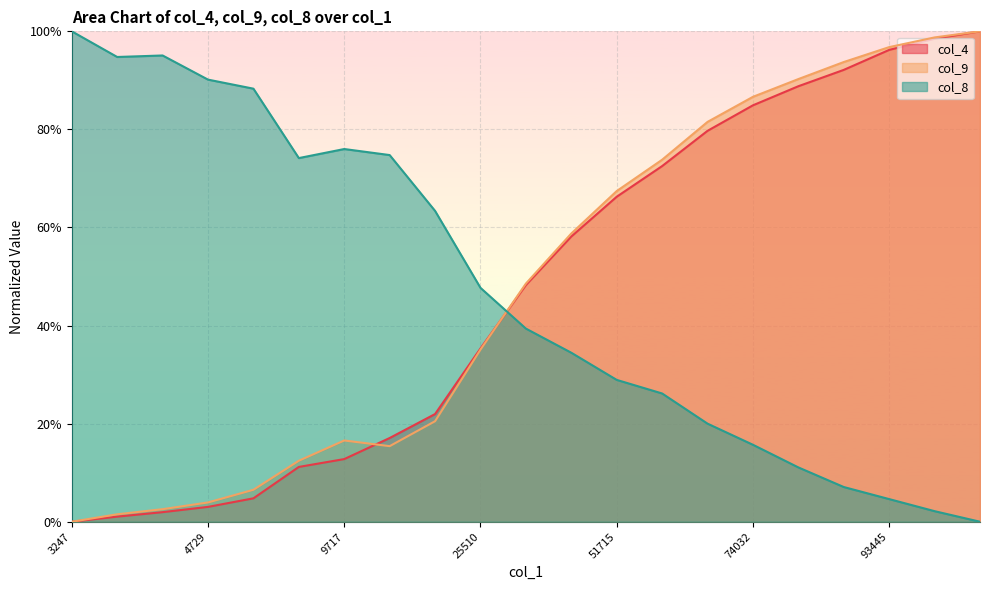

What is the difference between the maximum and minimum values in the col_9 series?

1.0